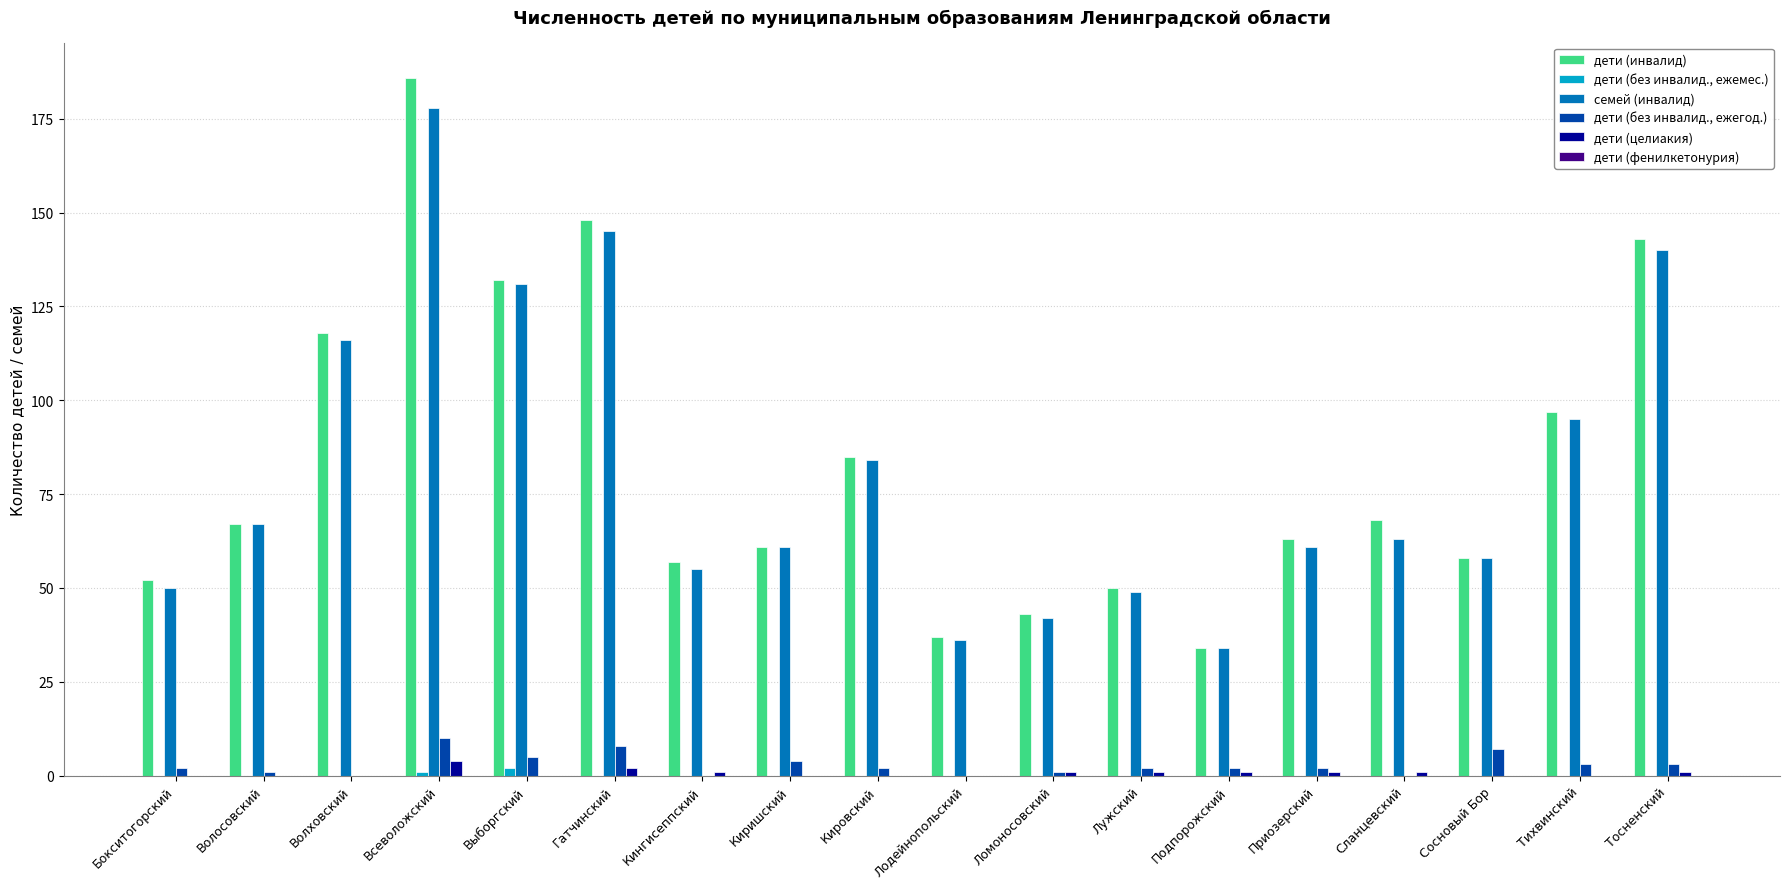

How many distinct data groups are displayed?

5